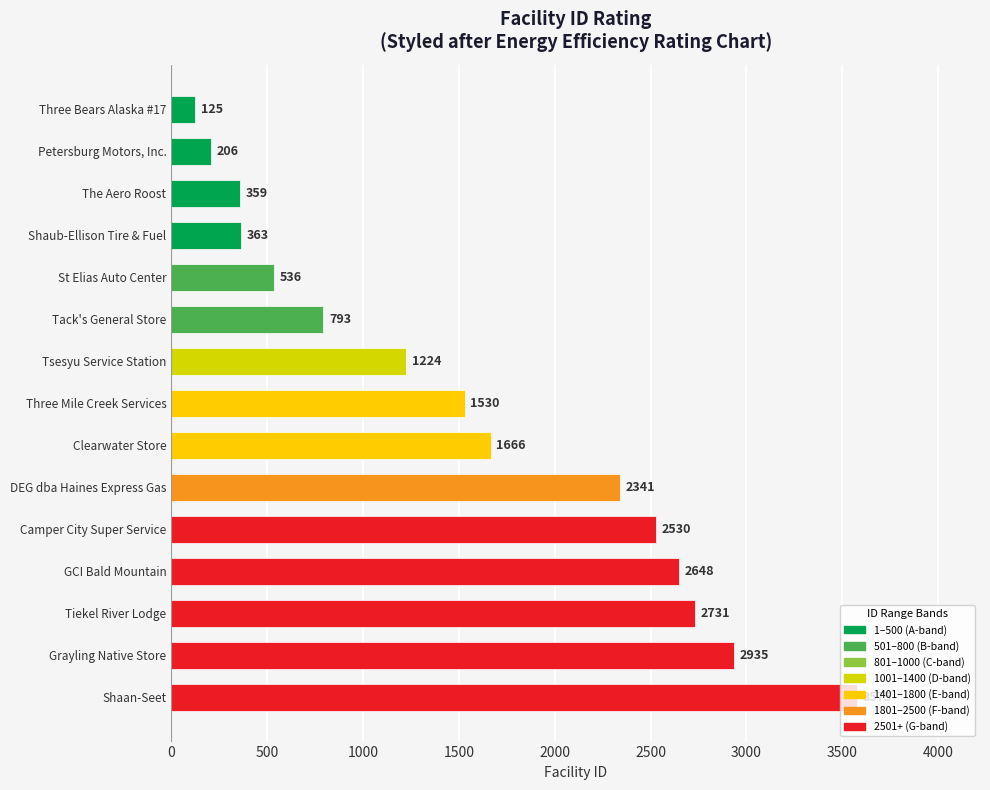

How many bars are there in total?

15